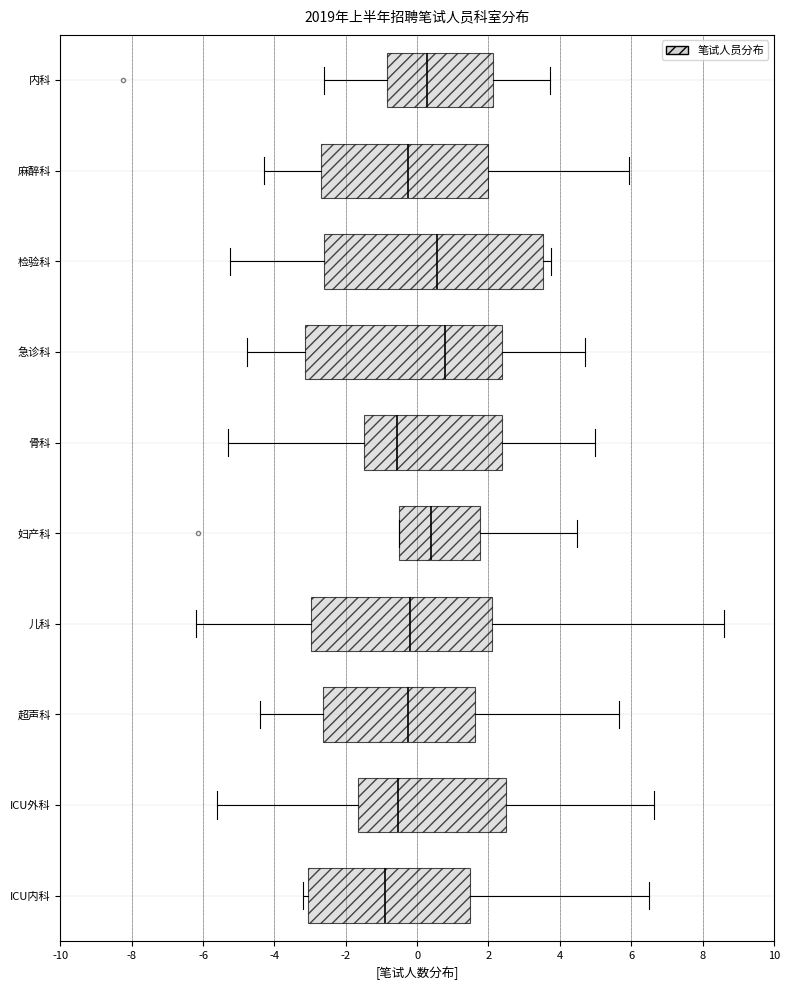

Where is the right edge of the box for 骨科 on the x-axis? The values are not printed on the chart, so give them approximately, as read against the axis.

2.4